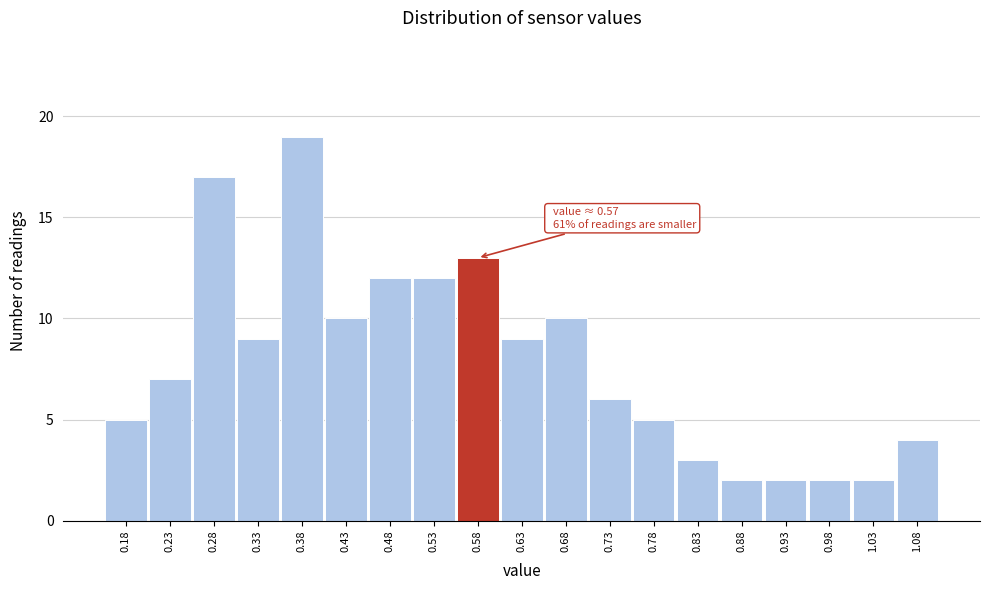

Which range on the x-axis has the tallest bar?

0.355 to 0.405